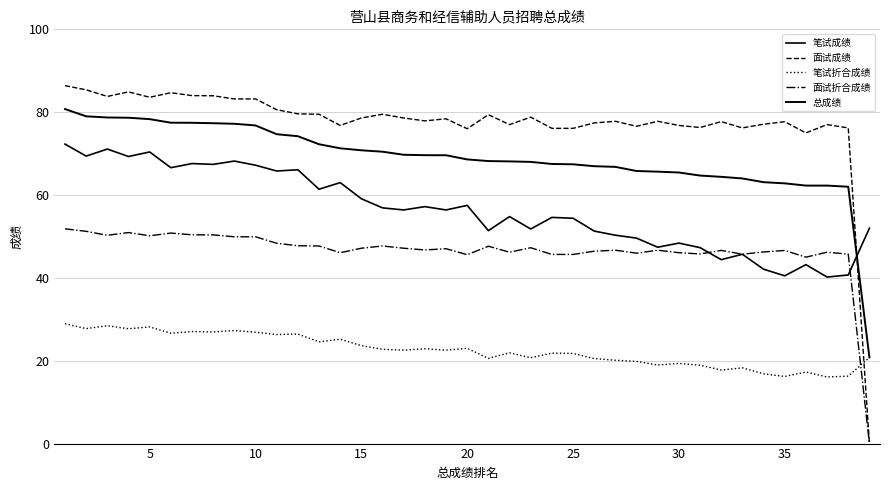

What is the difference between the second highest and second lowest values in the 笔试折合成绩 series?

12.2